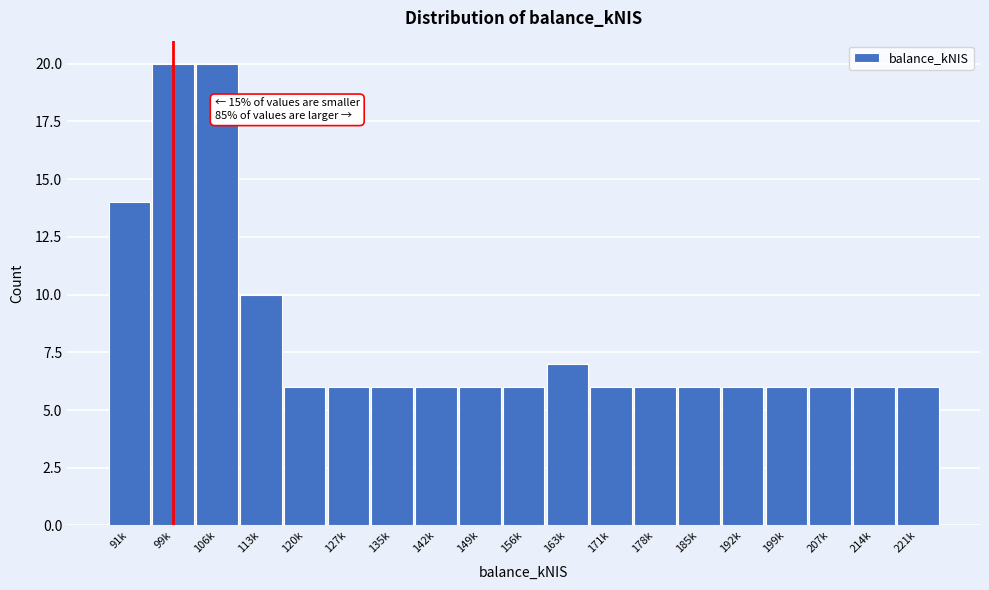

Reading left to right, what are all the values shown in this chart?

91k=14	99k=20	106k=20	113k=10	120k=6	127k=6	135k=6	142k=6	149k=6	156k=6	163k=7	171k=6	178k=6	185k=6	192k=6	199k=6	207k=6	214k=6	221k=6